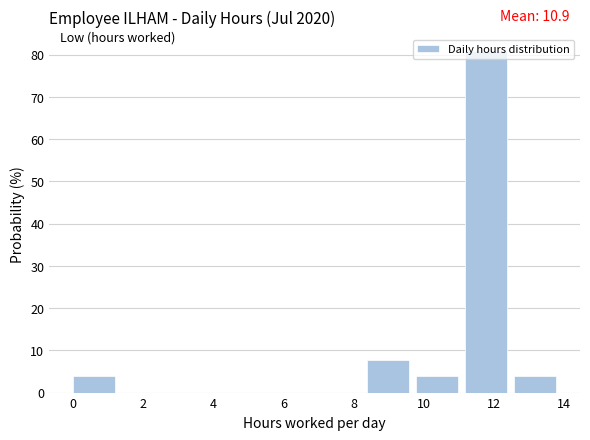

Over which range of the x-axis is the bar tallest?

11.2 to 12.6